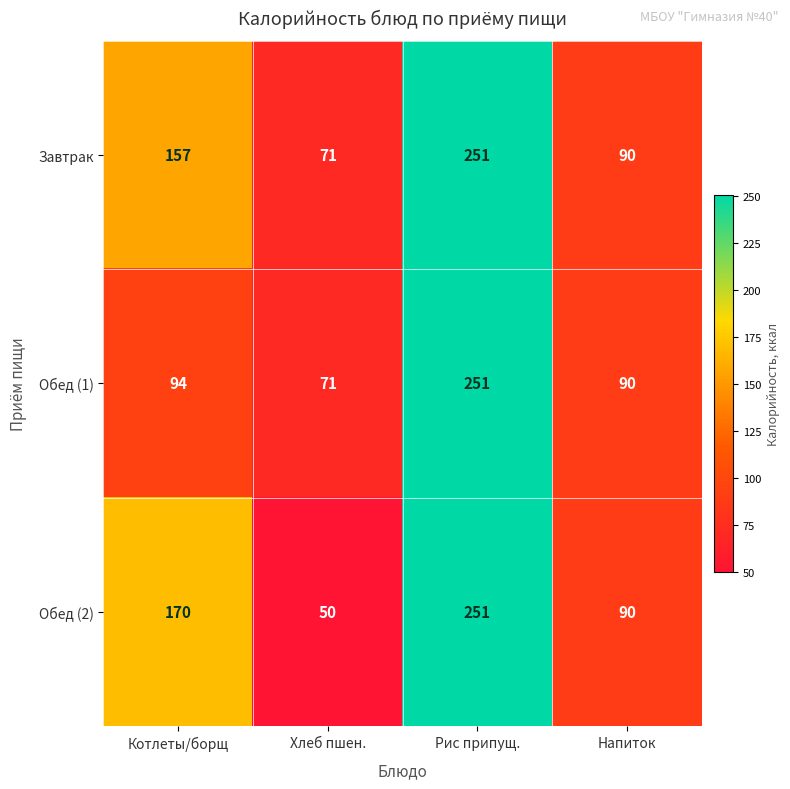

Between Хлеб пшен. and Напиток, which series saw the biggest shift?

Обед (2)